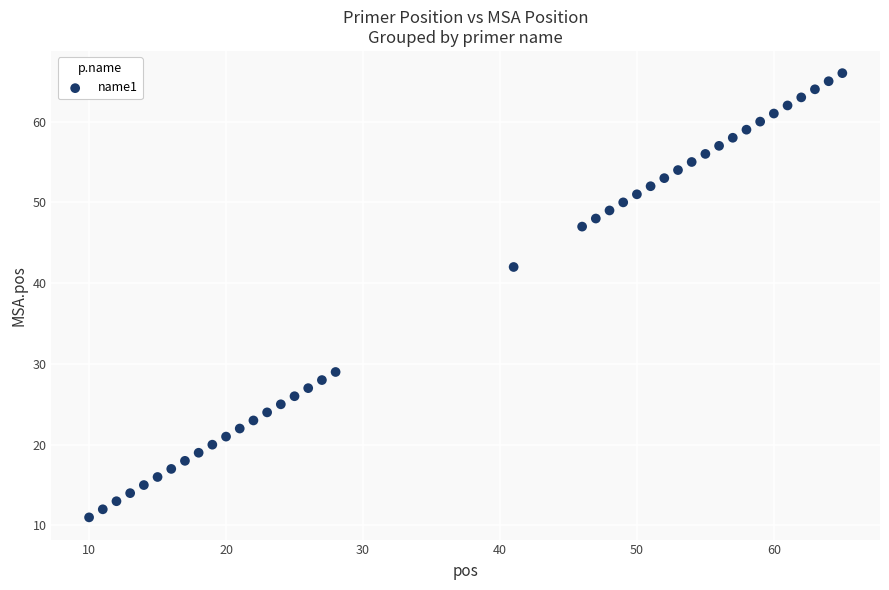

What is the range of X values (max minus min)?

55